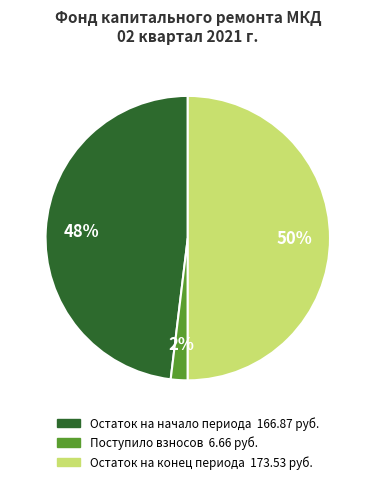

To the nearest percent, what is the average slice percentage?

33%